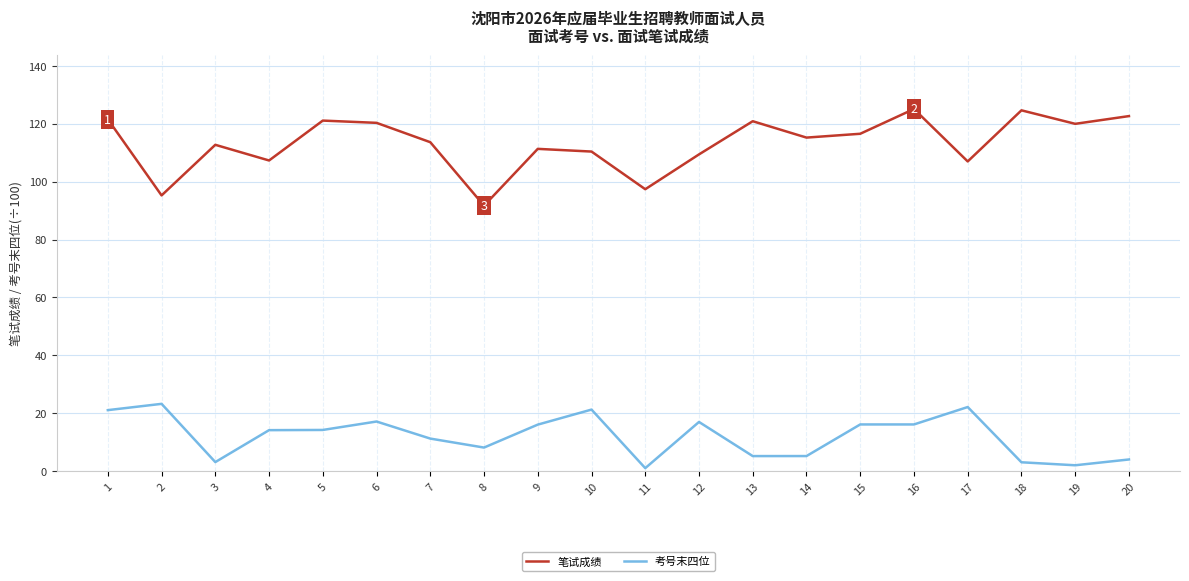

What is the difference between the highest and lowest values at 17?

84.8